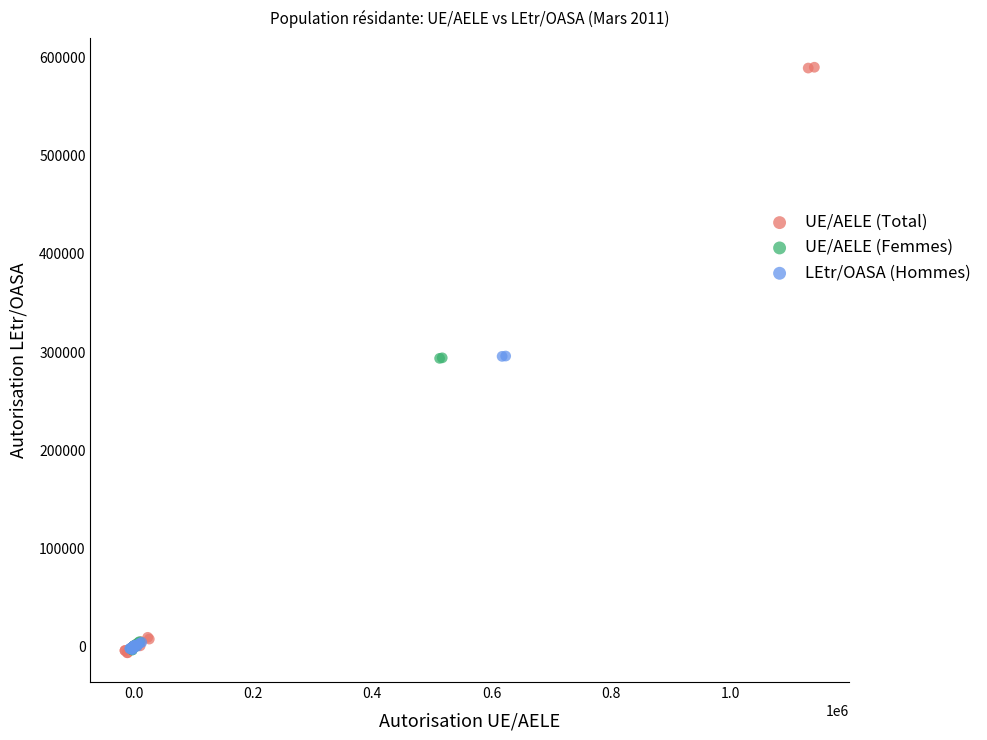

What are all the series names shown in the legend?

UE/AELE (Total), UE/AELE (Femmes), LEtr/OASA (Hommes)